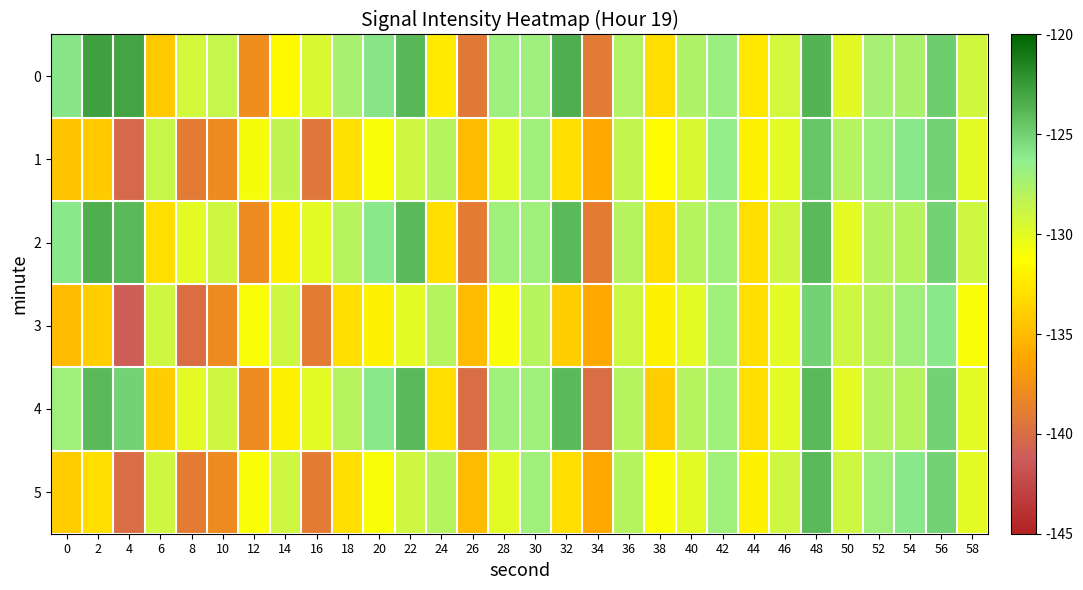

Between 4 and 14, which series saw the biggest shift?

3